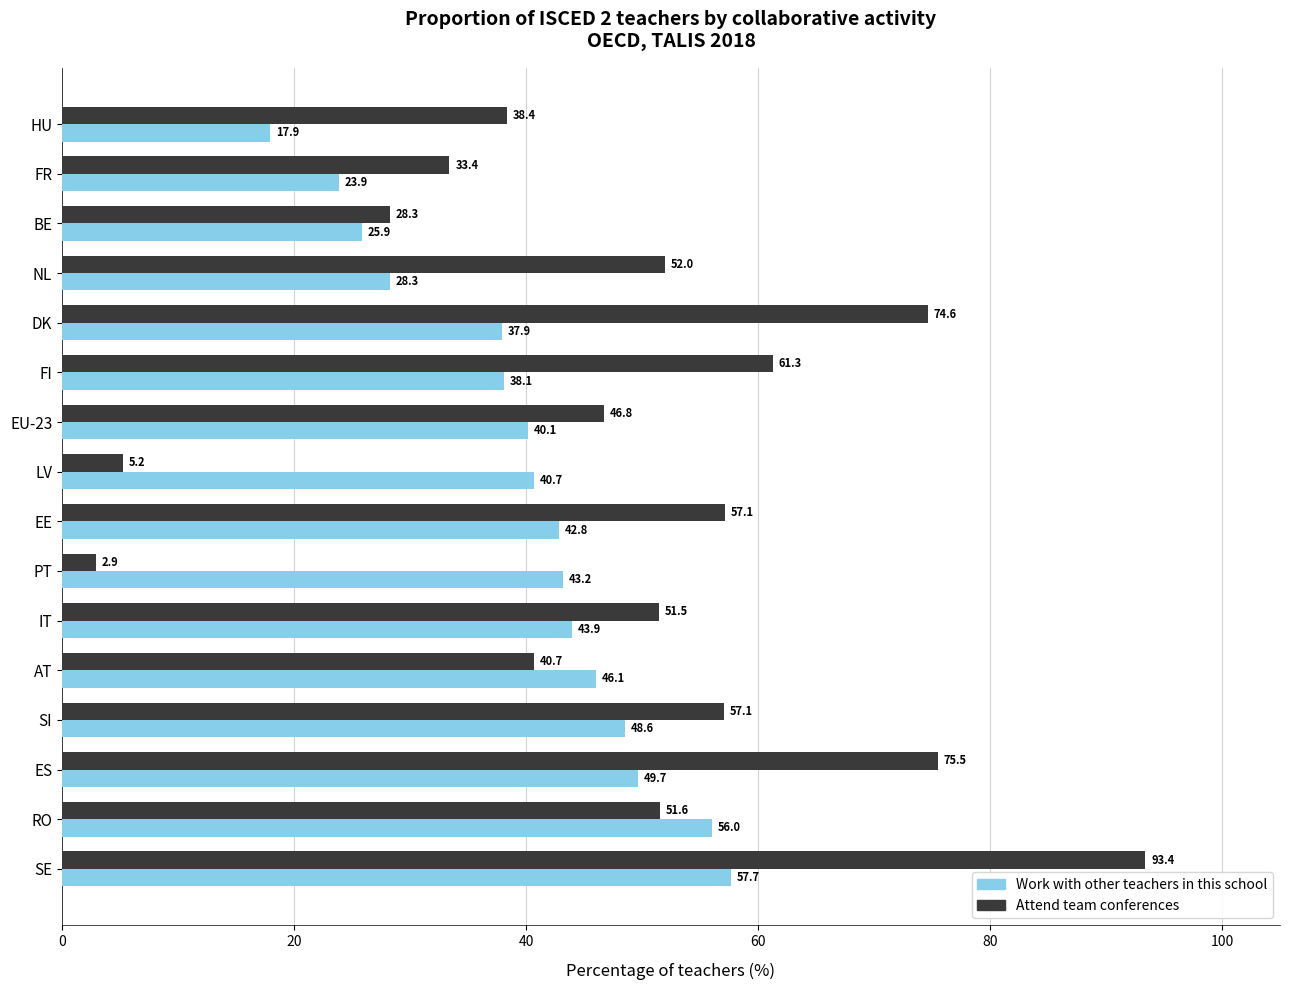

Read the Attend team conferences value at SE.

93.4